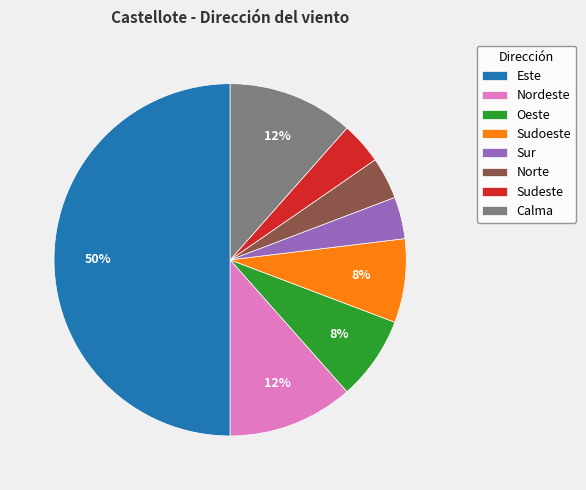

Count the number of slices in the pie.

8